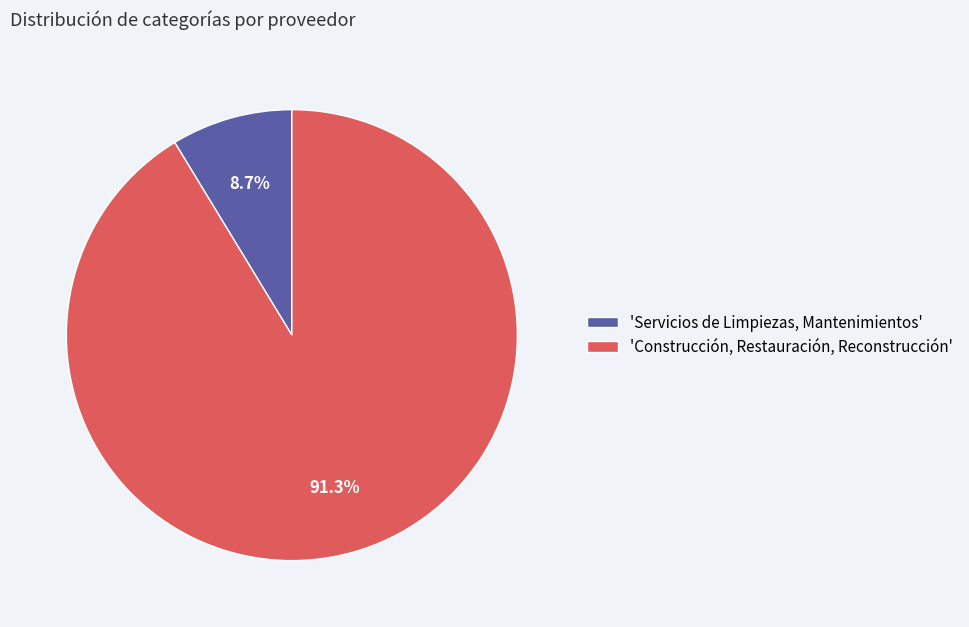

Which category accounts for the majority?

'Construcción, Restauración, Reconstrucción'